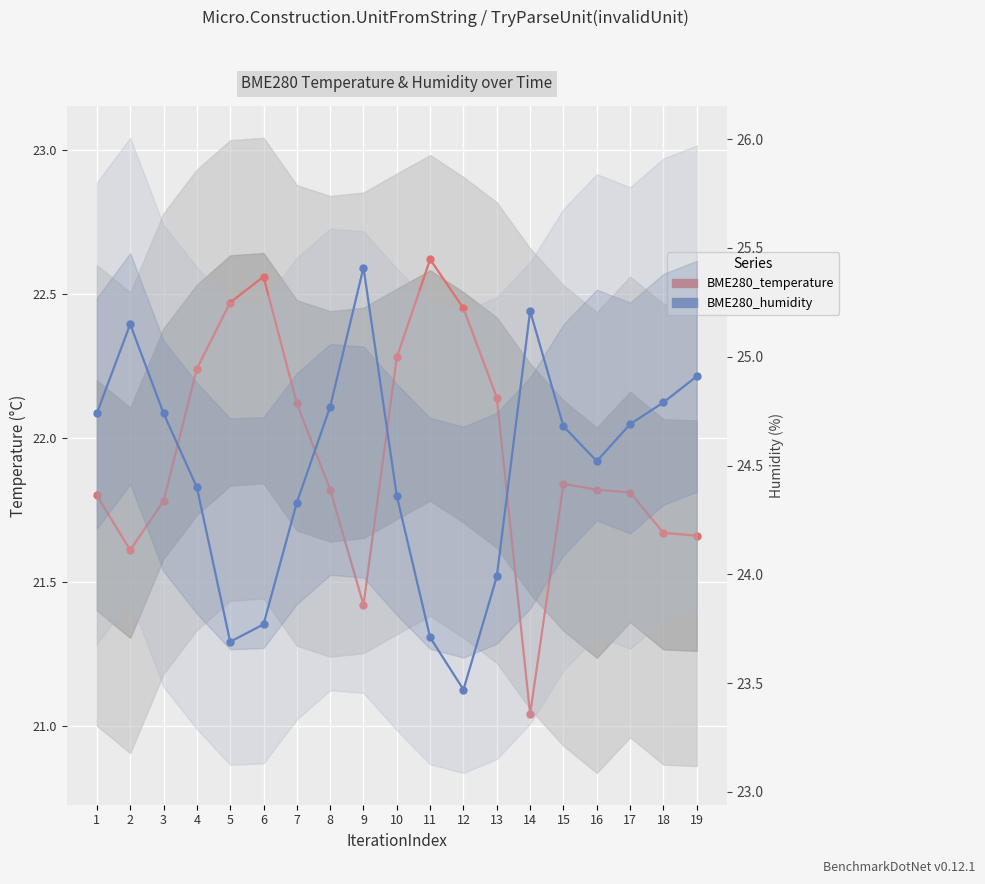

Rank the series by their average value, from highest to lowest.

BME280_humidity, BME280_temperature